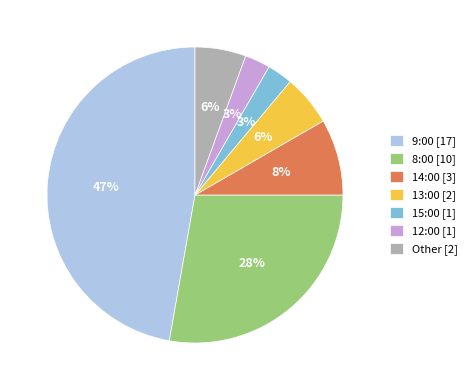

Is it true that 12:00 [1] is 13% of the pie?

False